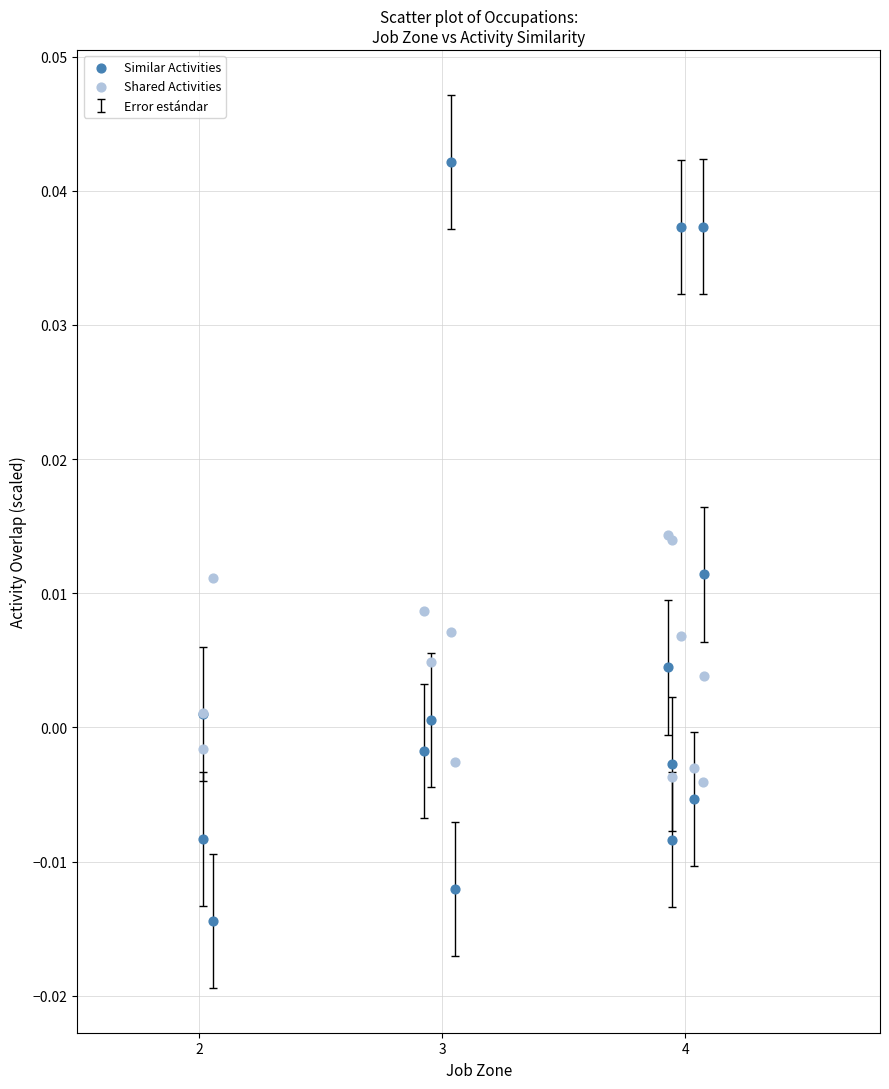

Which series reaches the maximum Y coordinate?

Similar Activities